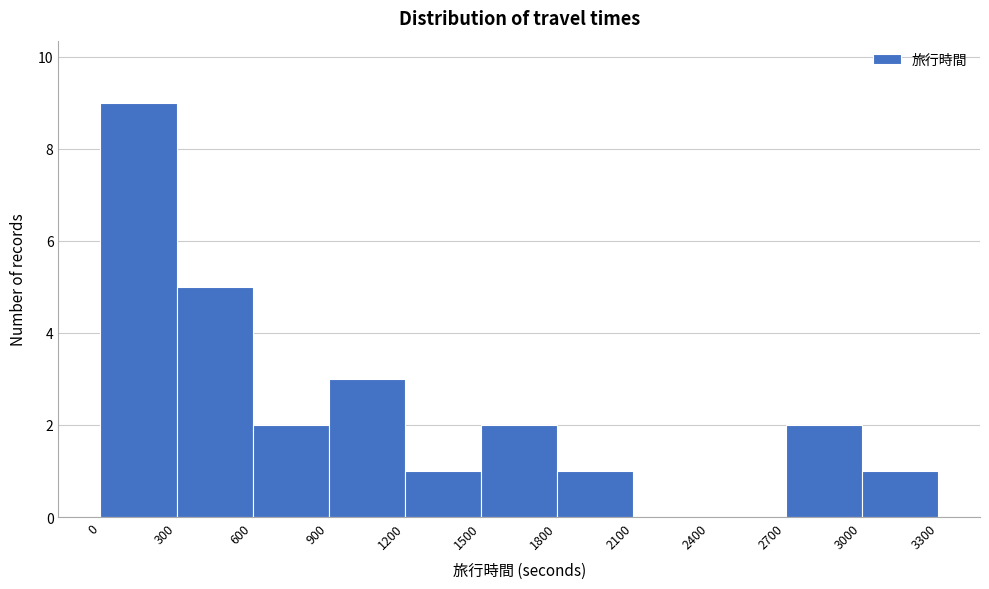

Reading left to right, list every bar in this chart as the range it spans on the x-axis followed by its height. The values are not printed on the chart, so give them approximately, as read against the axis.

0 to 300: 9
300 to 600: 5
600 to 900: 2
900 to 1200: 3
1200 to 1500: 1
1500 to 1800: 2
1800 to 2100: 1
2100 to 2400: 0
2400 to 2700: 0
2700 to 3000: 2
3000 to 3300: 1